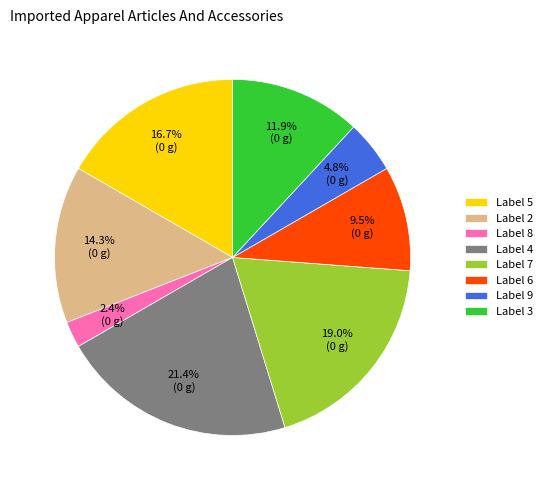

How many slices are in this pie chart?

8